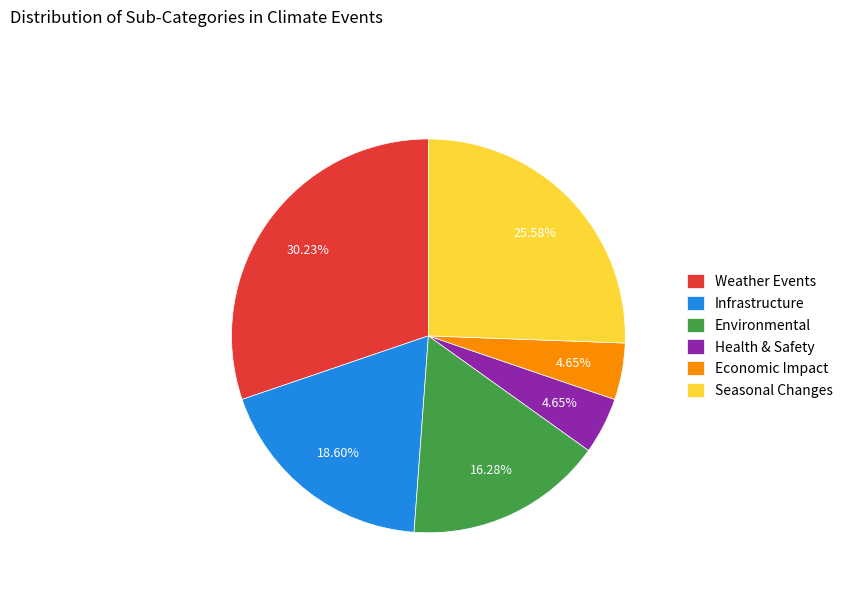

Is there any slice that represents more than half of the pie?

No